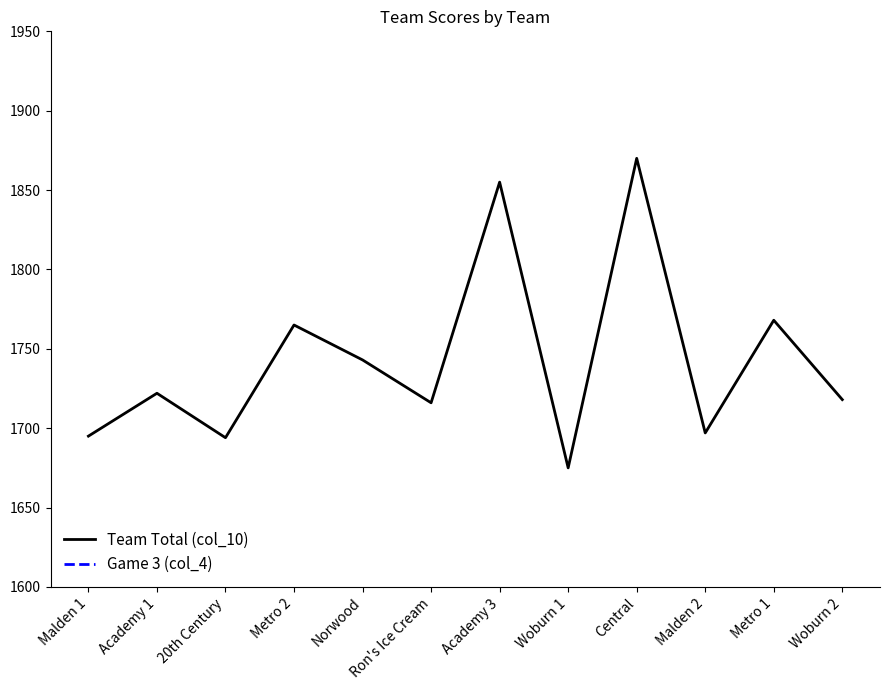

How many interior local peaks does the Game 3 (col_4) series have?

3